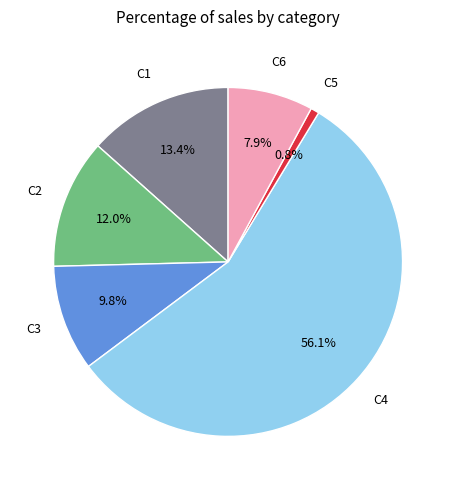

Does any single category account for the majority?

Yes